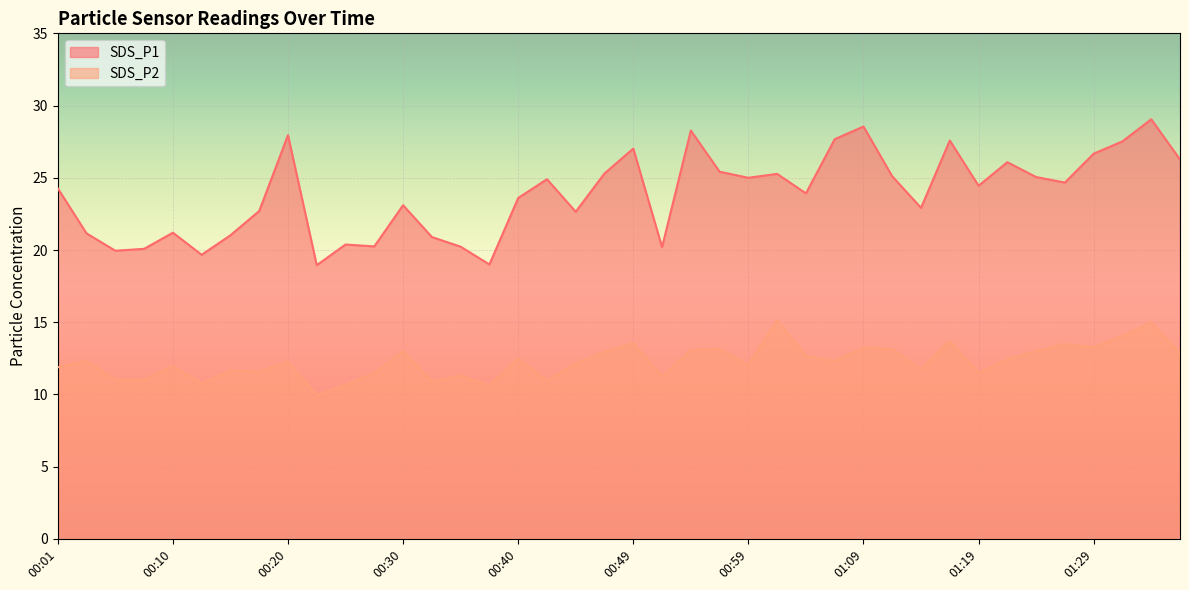

True or false: SDS_P2 has a value of 12.1 at 00:59.

True